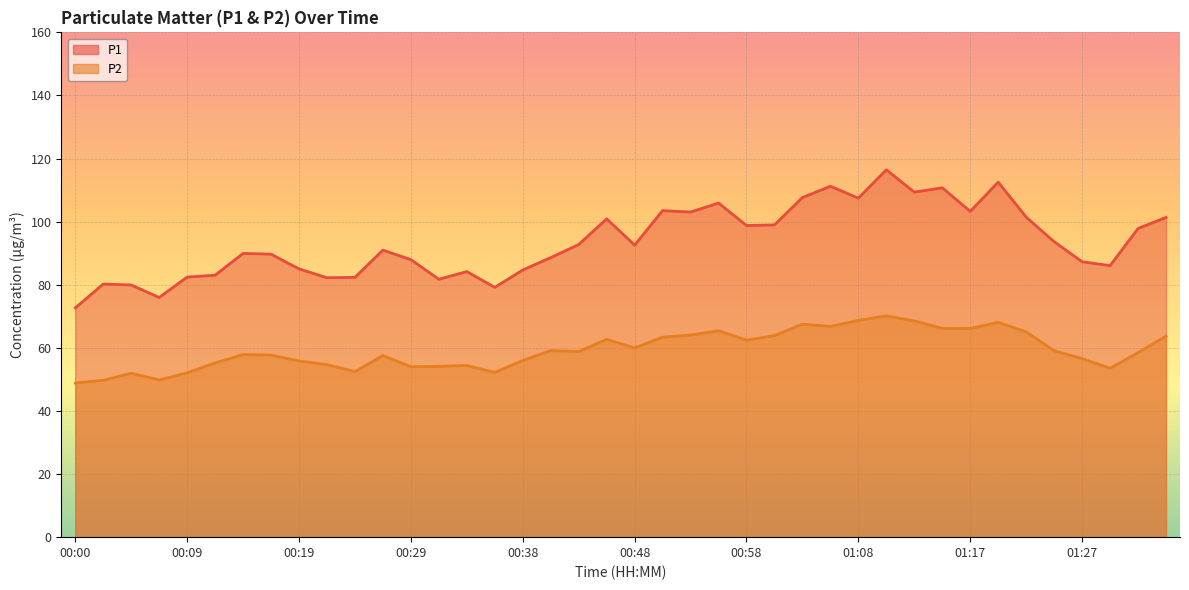

True or false: P1 and P2 intersect in this chart.

False